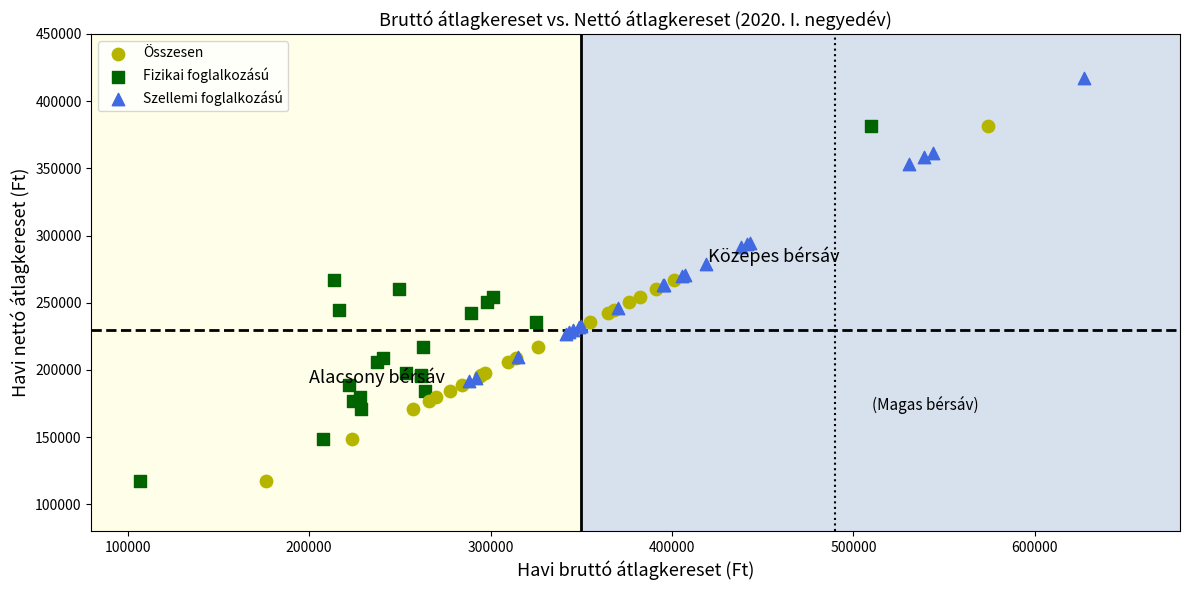

Which series reaches the maximum Y coordinate?

Szellemi foglalkozású